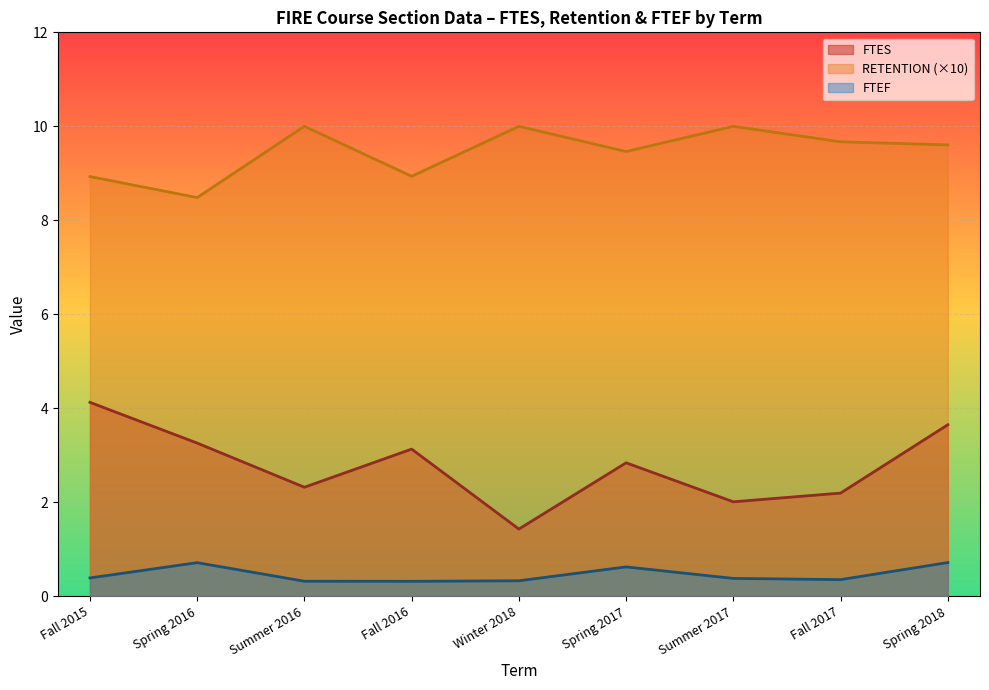

At which label does RETENTION (×10) reach its minimum?

Spring 2016